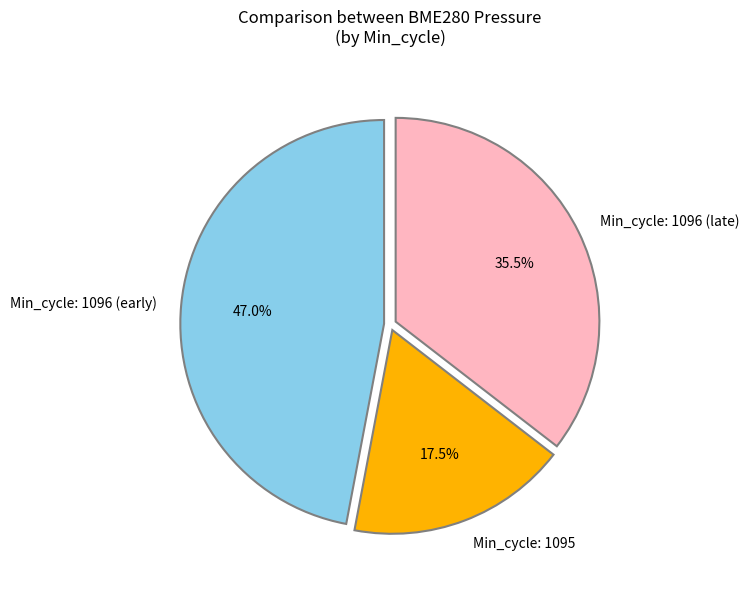

Which category has the biggest portion of the pie?

Min_cycle: 1096 (early)